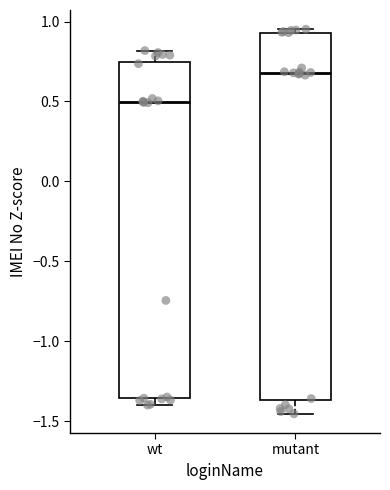

Reading left to right, read every box against the y-axis: the position of its median line, the range the box covers, and the ends of its whiskers. The values are not printed on the chart, so give them approximately, as read against the axis.

wt: median 0.50, box -1.35 to 0.75, whiskers -1.40 to 0.80
mutant: median 0.70, box -1.35 to 0.95, whiskers -1.45 to 0.95 (just above the box's upper edge)